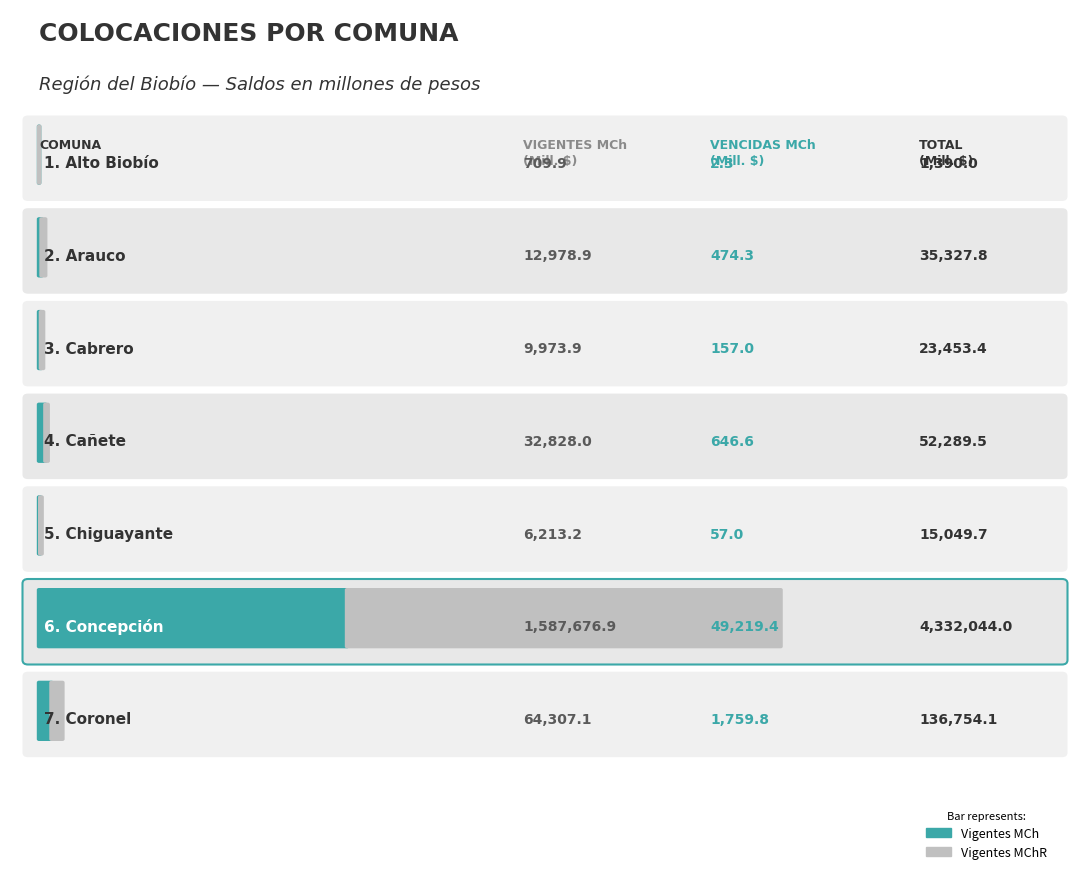

Which series has the largest total across all categories?

Total